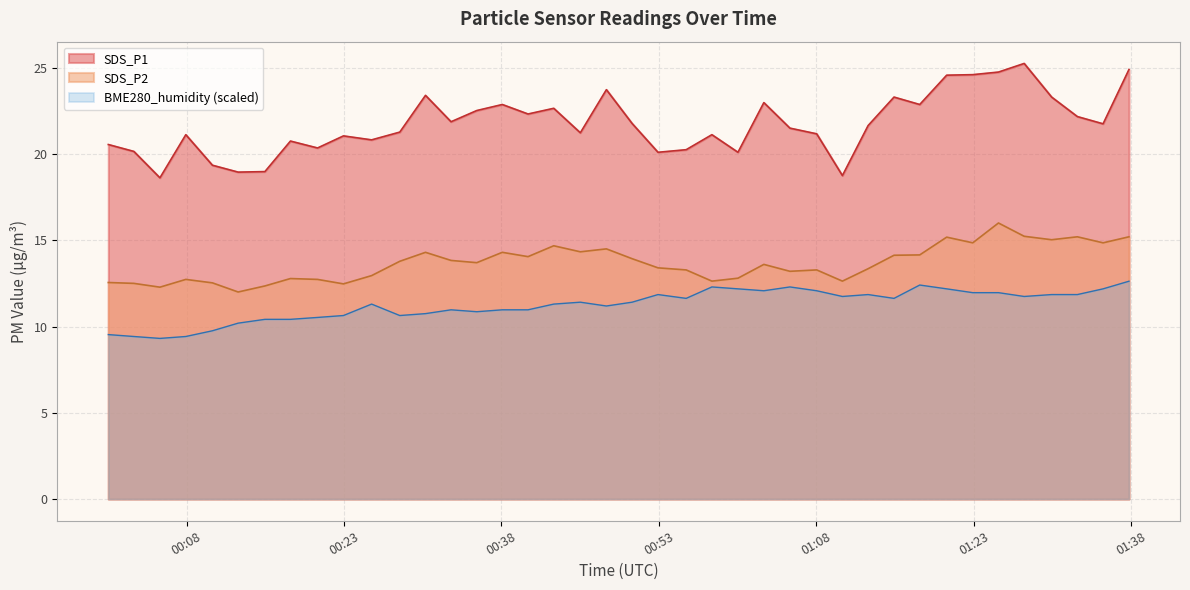

How many interior local valleys does the SDS_P2 series have?

12